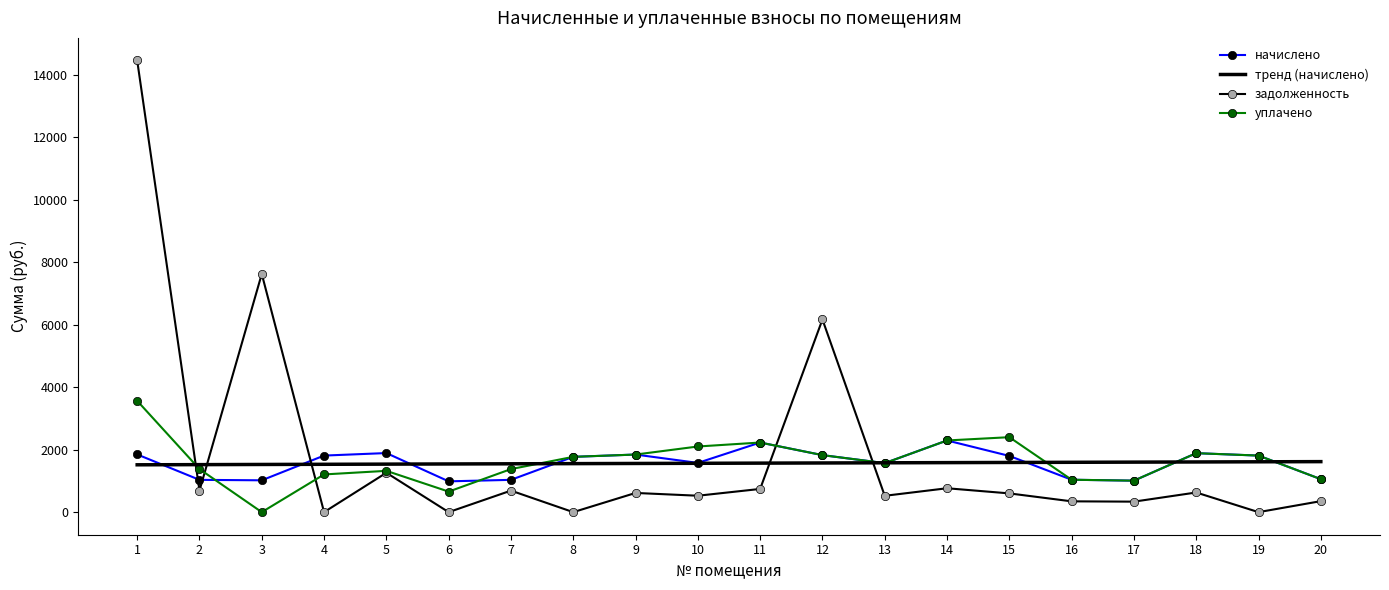

Which series changed the most between 11 and 12?

задолженность